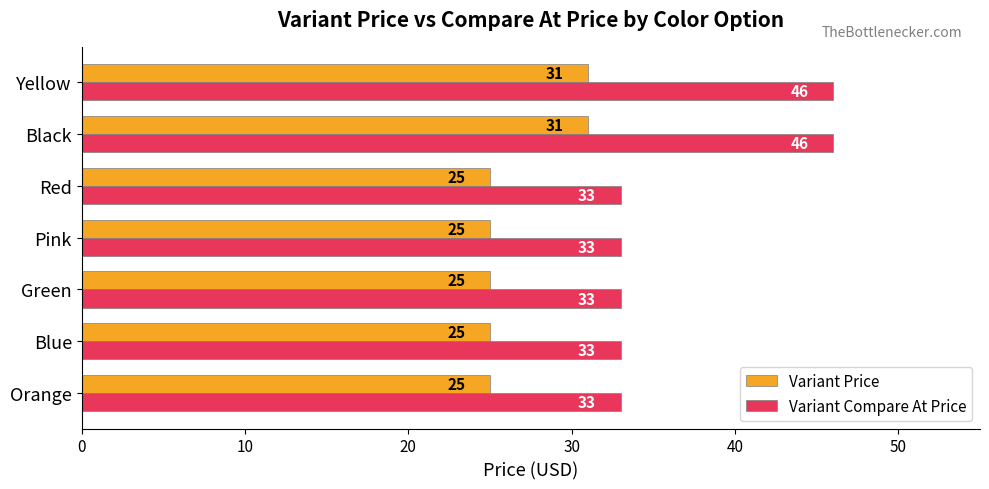

Rank the series by their maximum value, from lowest to highest.

Variant Price, Variant Compare At Price